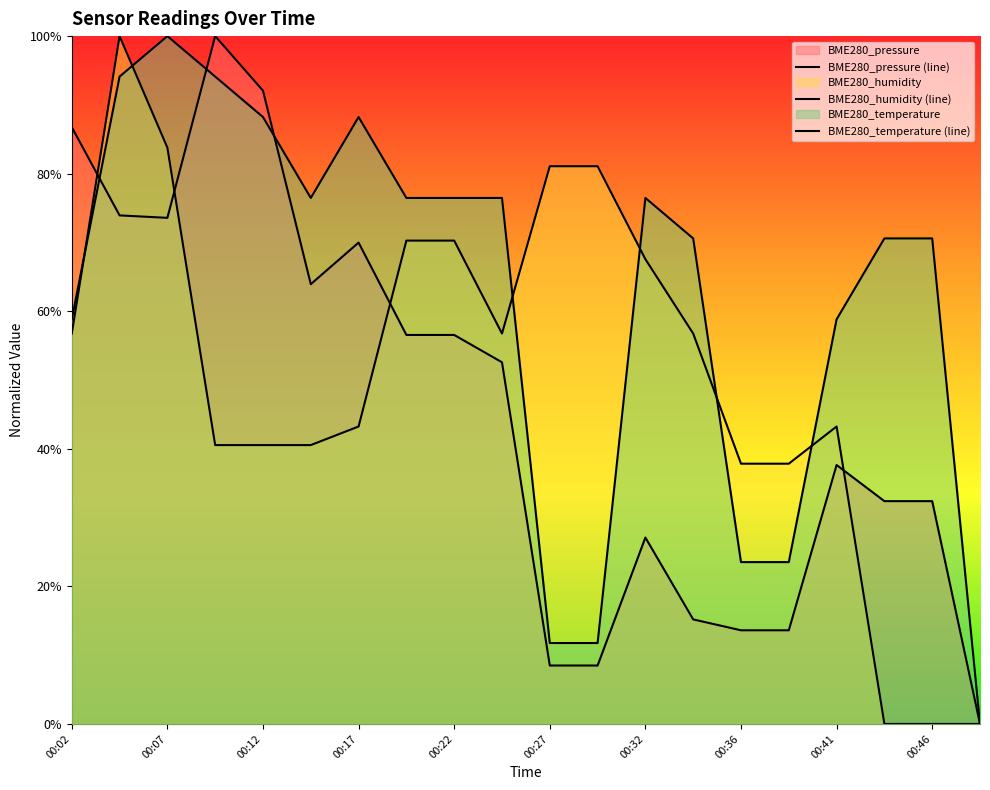

Where do BME280_humidity and BME280_pressure first cross each other?

00:02 and 00:04